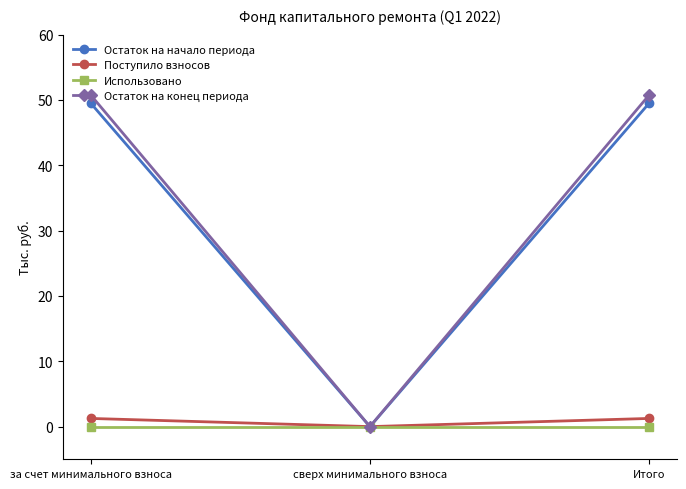

What is the difference between the highest and lowest values at за счет минимального взноса?

50.7